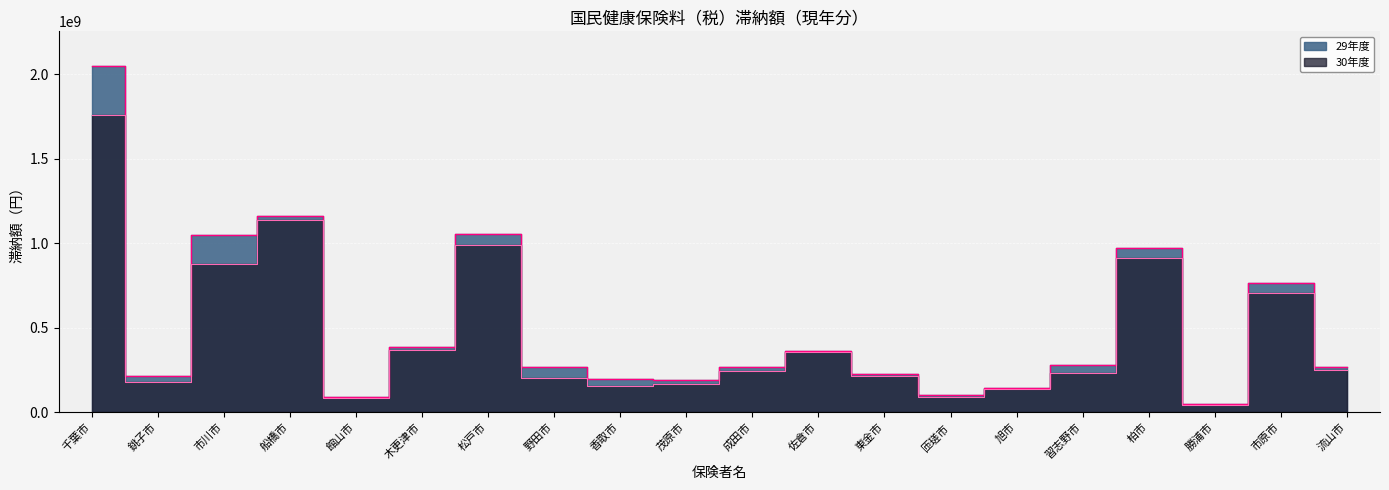

At which category does the chart reach its minimum across all series?

勝浦市